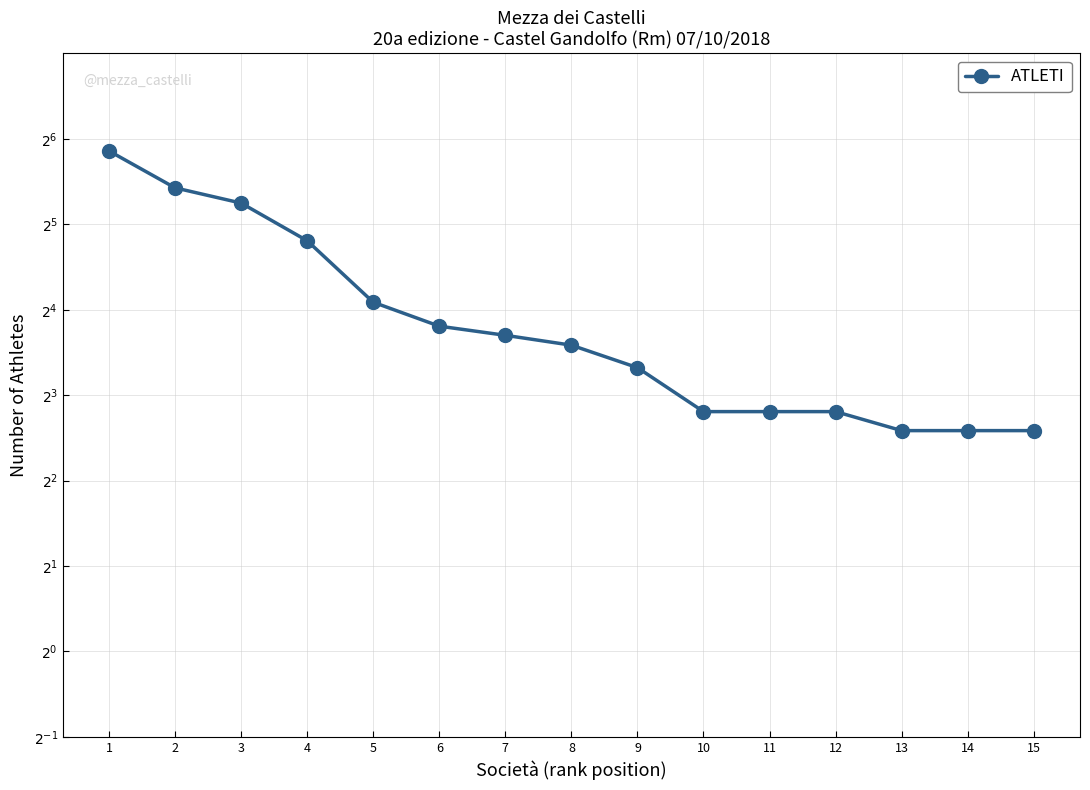

What is the sum of all values?

272